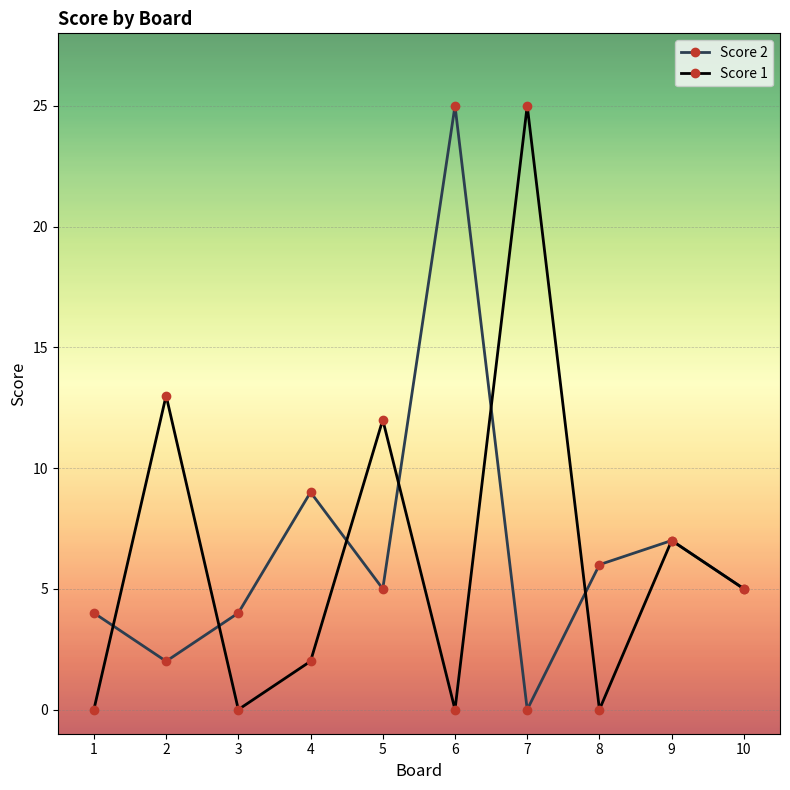

How many data points in Score 1 are less than 5?

5